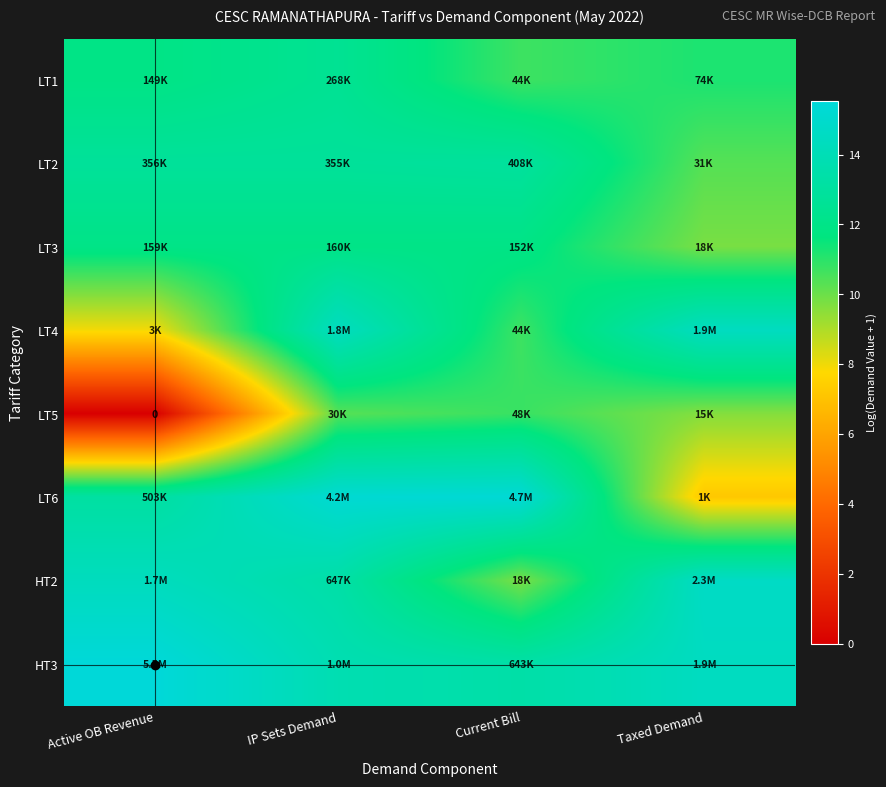

What is the sum of all LT2 values?

48.8